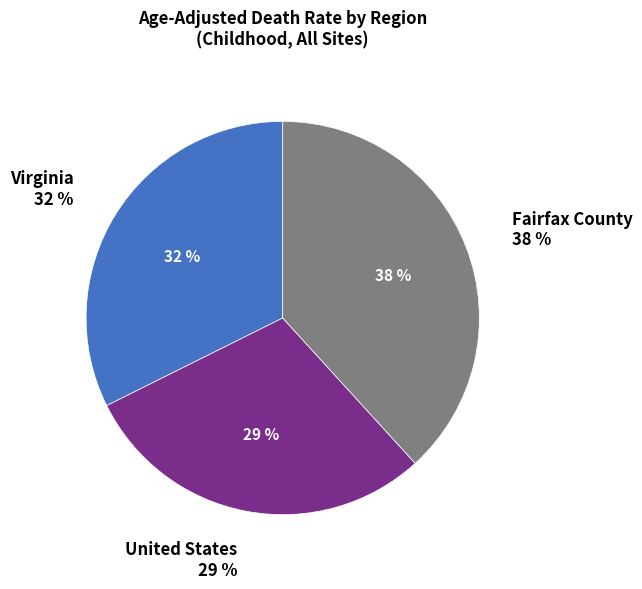

Does any single category account for the majority?

No